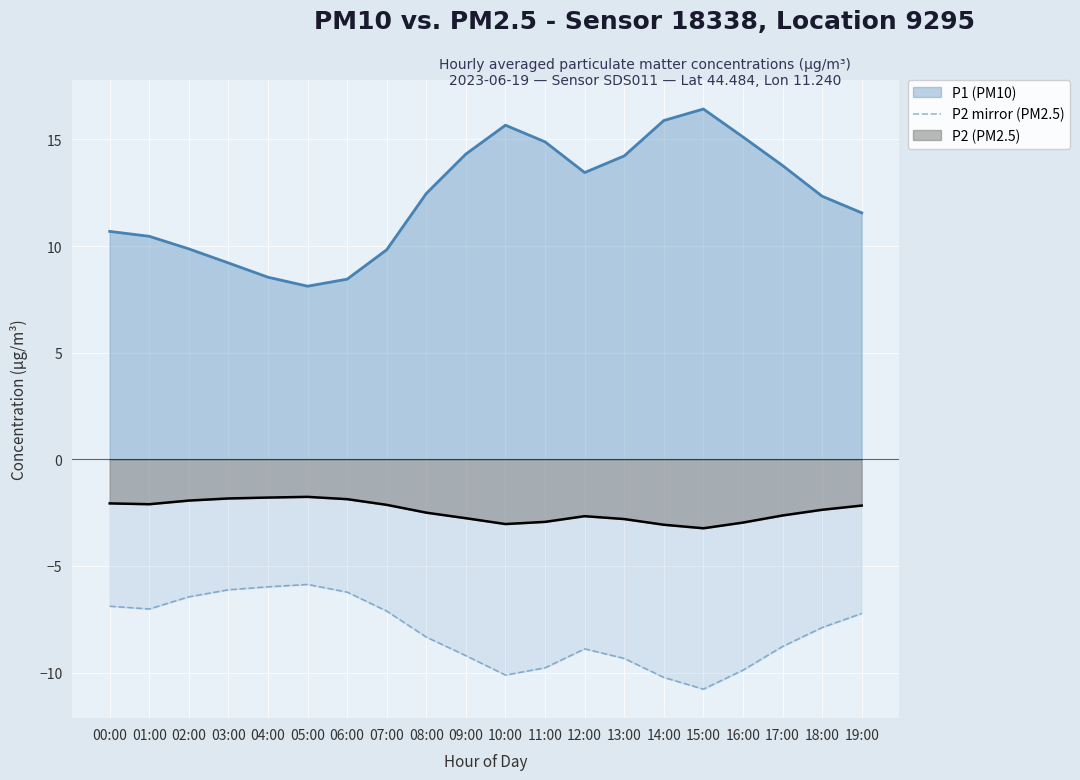

What is the minimum value shown in the chart?

-10.8